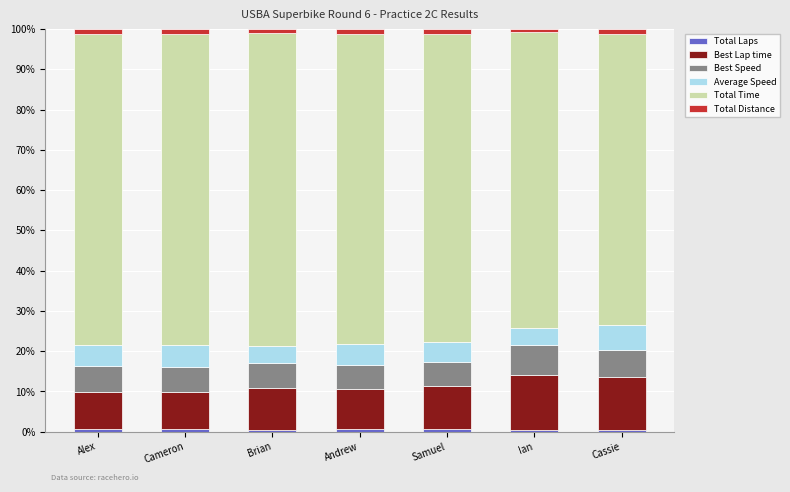

Are the bars horizontal?

No